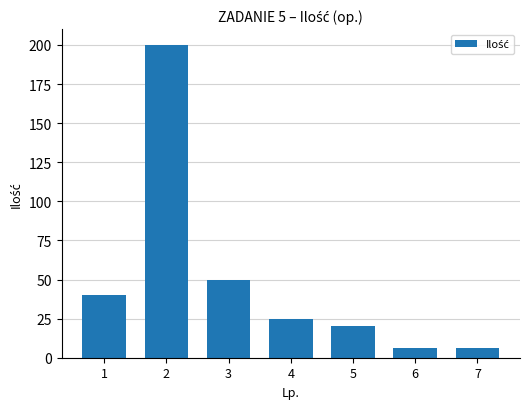

What is the difference between the second highest and second lowest values?

44